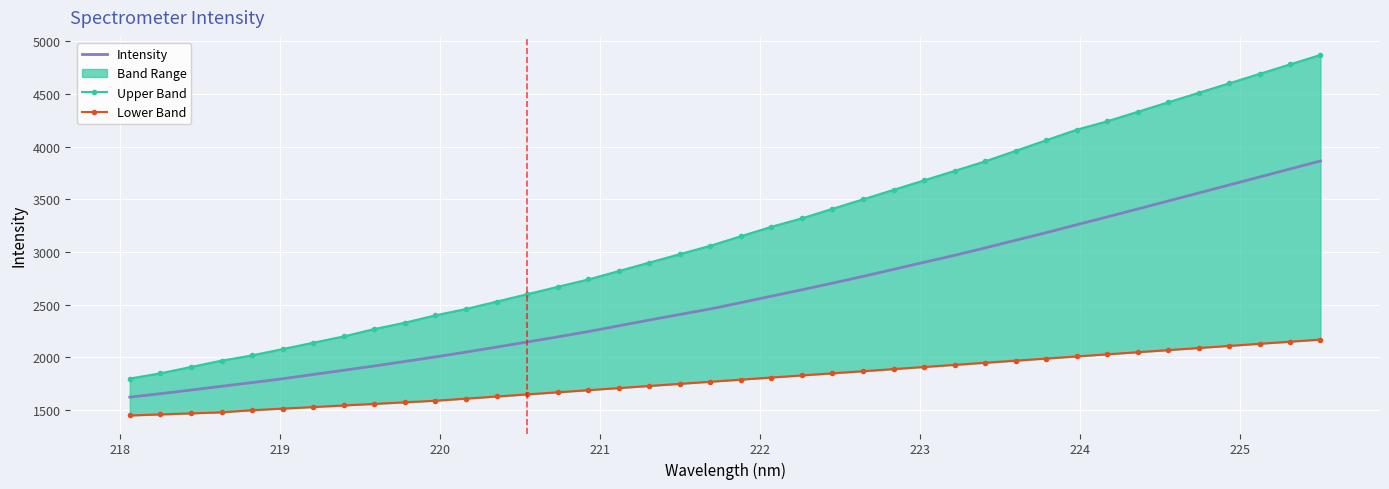

List the series in order of their peak value, highest first.

Upper Band, Intensity, Lower Band